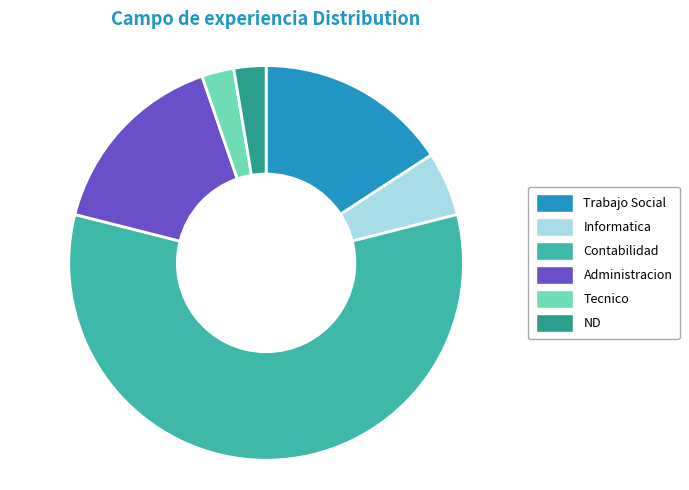

How many segments does this pie chart have?

6